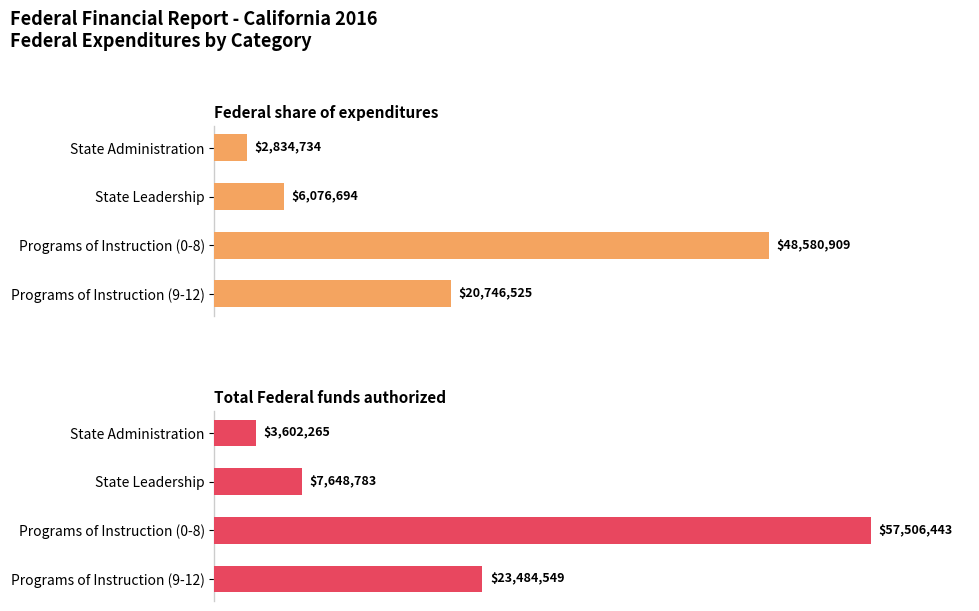

What is the value of the Federal share of expenditures bar at the 4th from the left?

20746525.0